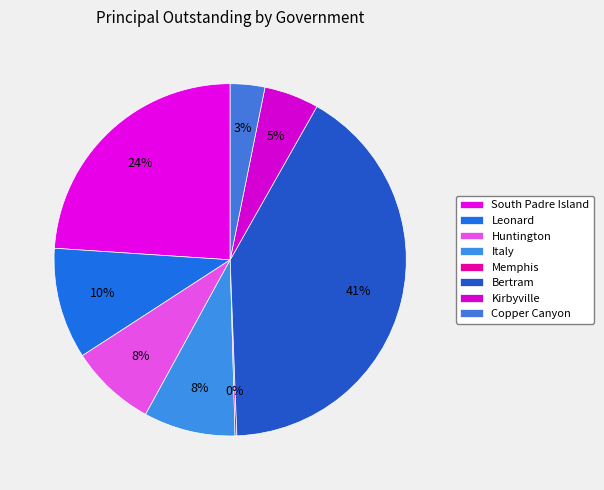

Which slice is the smallest?

Memphis